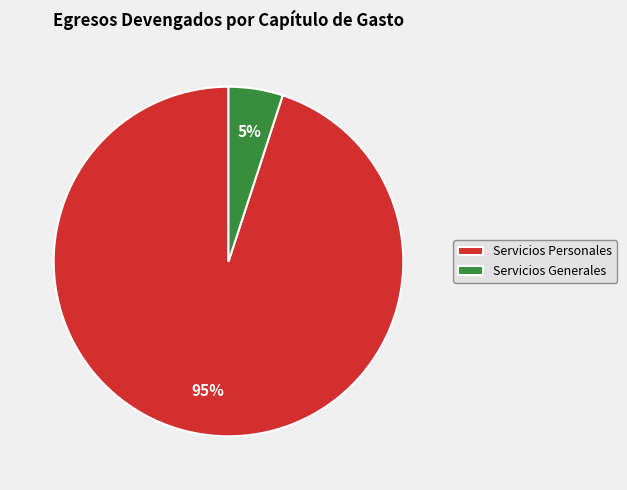

Is it true that Servicios Generales is 1% of the pie?

False